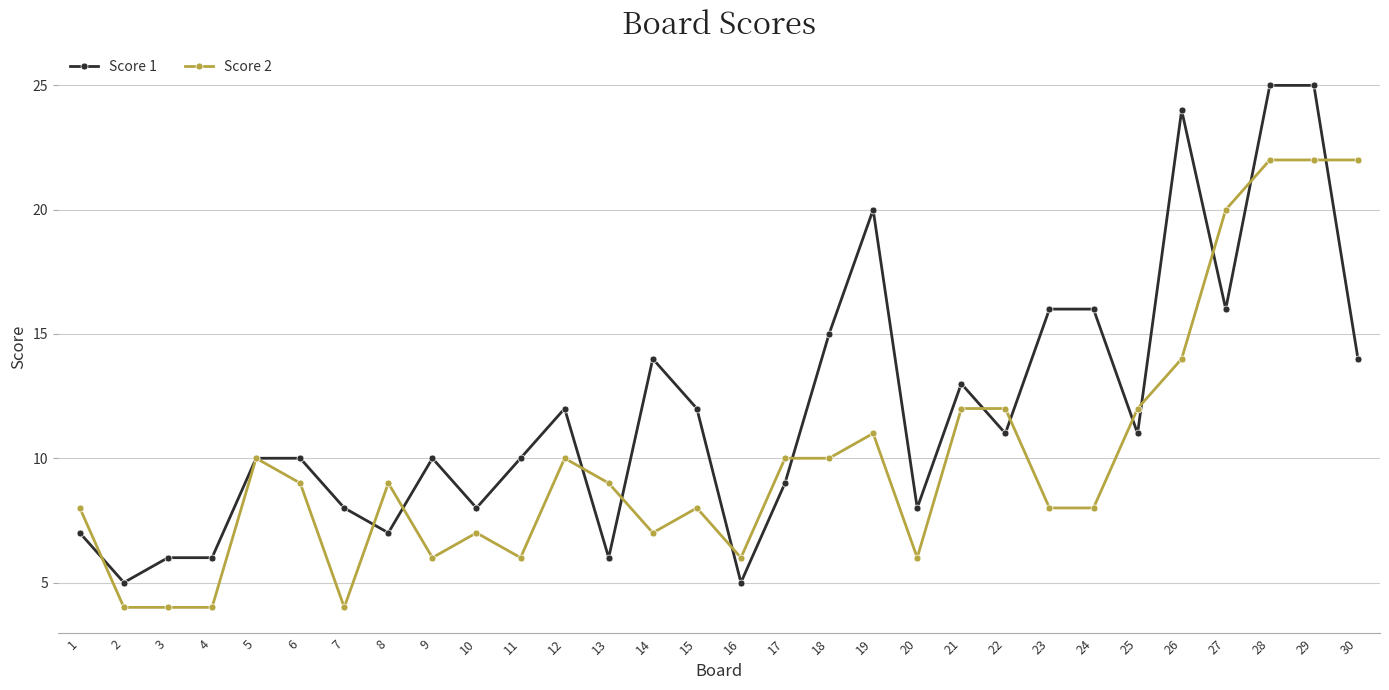

What is the value of the Score 2 point at the 28th from the left?

22